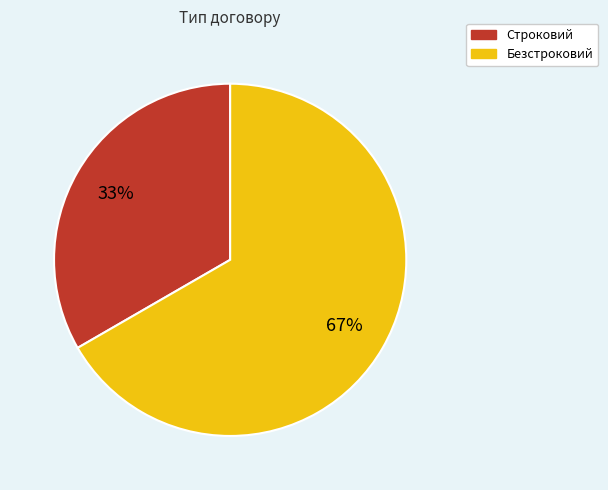

Is the sum of Безстроковий and Строковий greater than half?

Yes